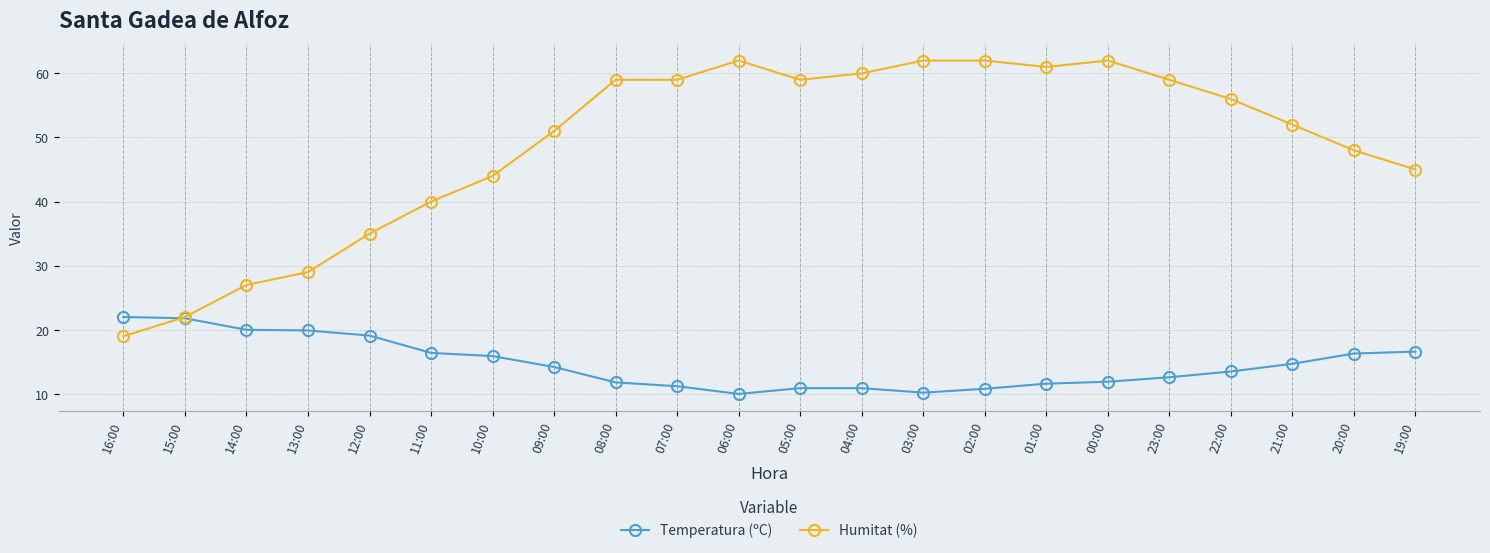

How many lines are shown in the chart?

2